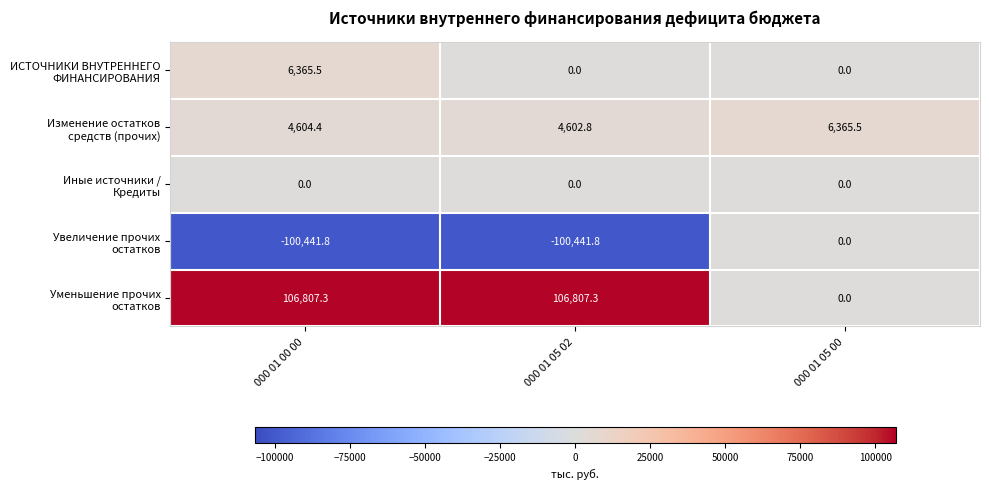

What is the smallest value displayed?

-100441.8